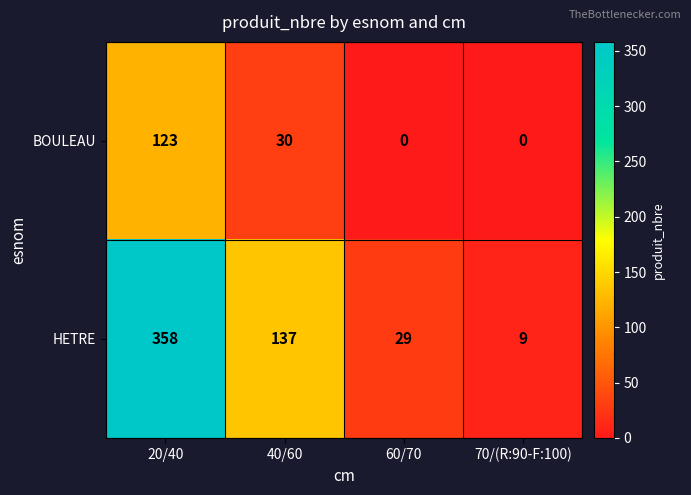

List the labels in order of HETRE value, smallest first.

70/(R:90-F:100), 60/70, 40/60, 20/40